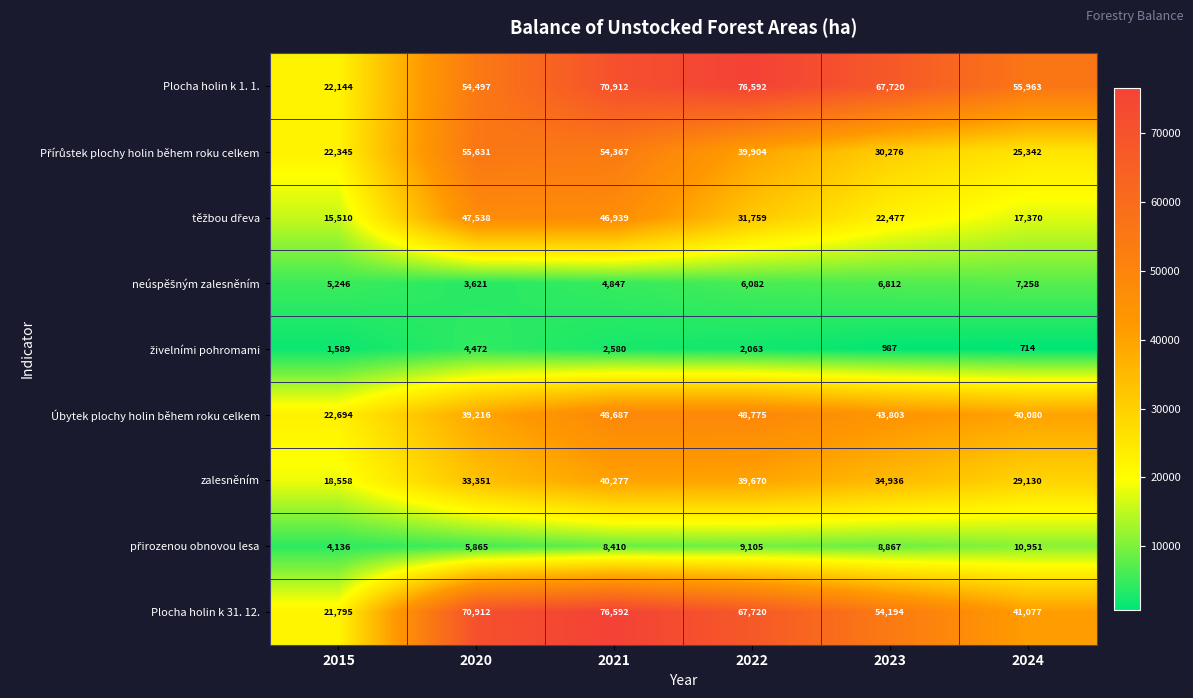

The value of Úbytek plochy holin během roku celkem at 2024 is 40080. True or false?

True